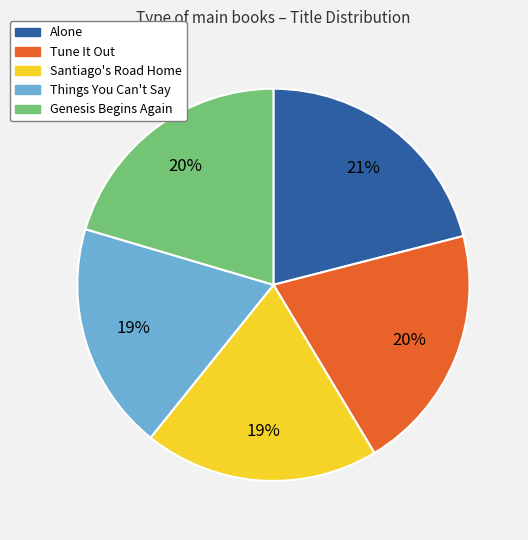

To the nearest percent, what portion does Things You Can't Say represent?

19%